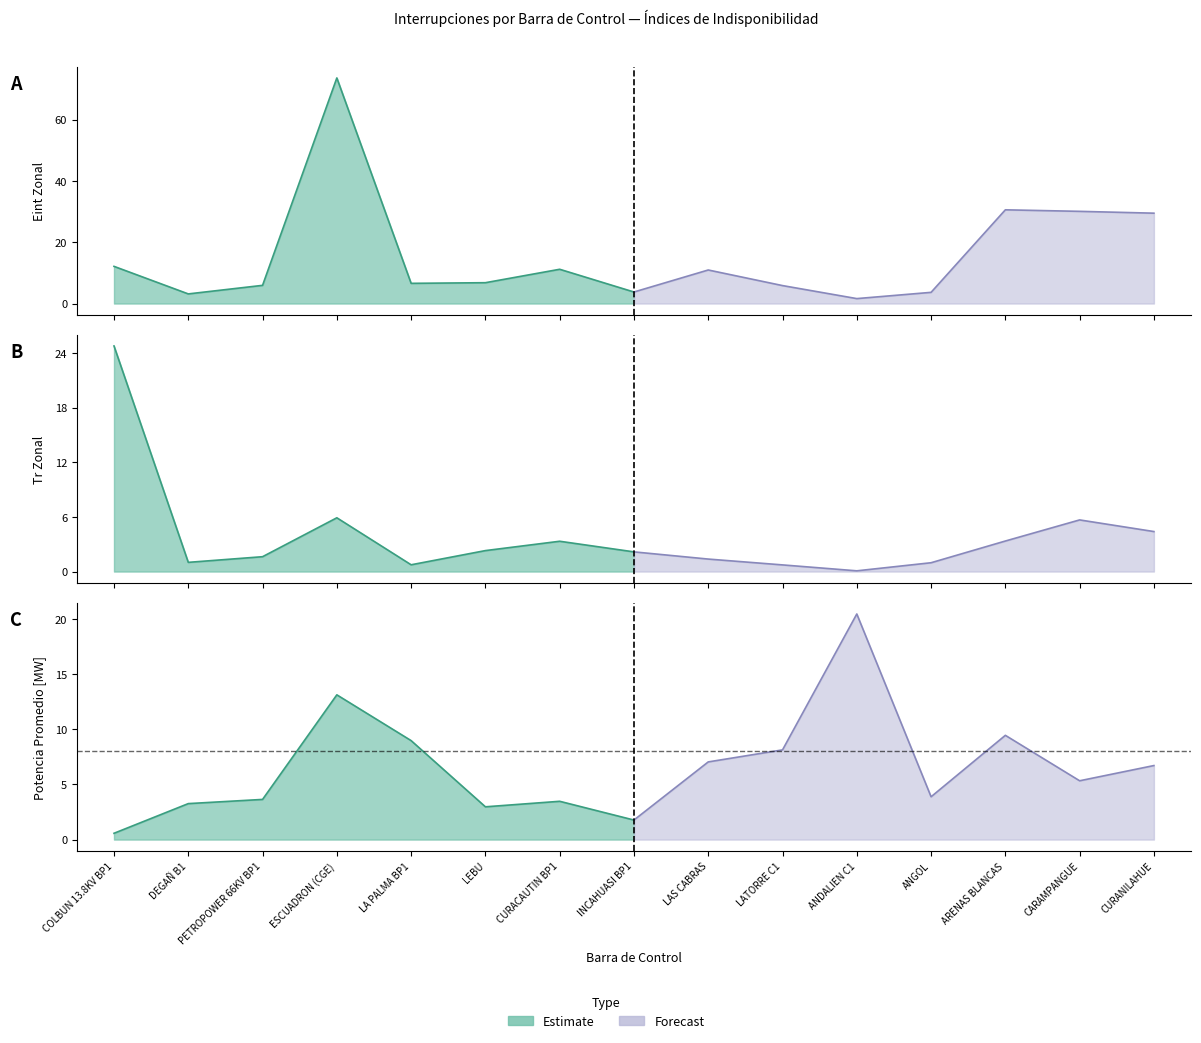

True or false: Eint (Zonal) has a value of 1.6 at BA S/E ANDALIEN 15KV C1.

True